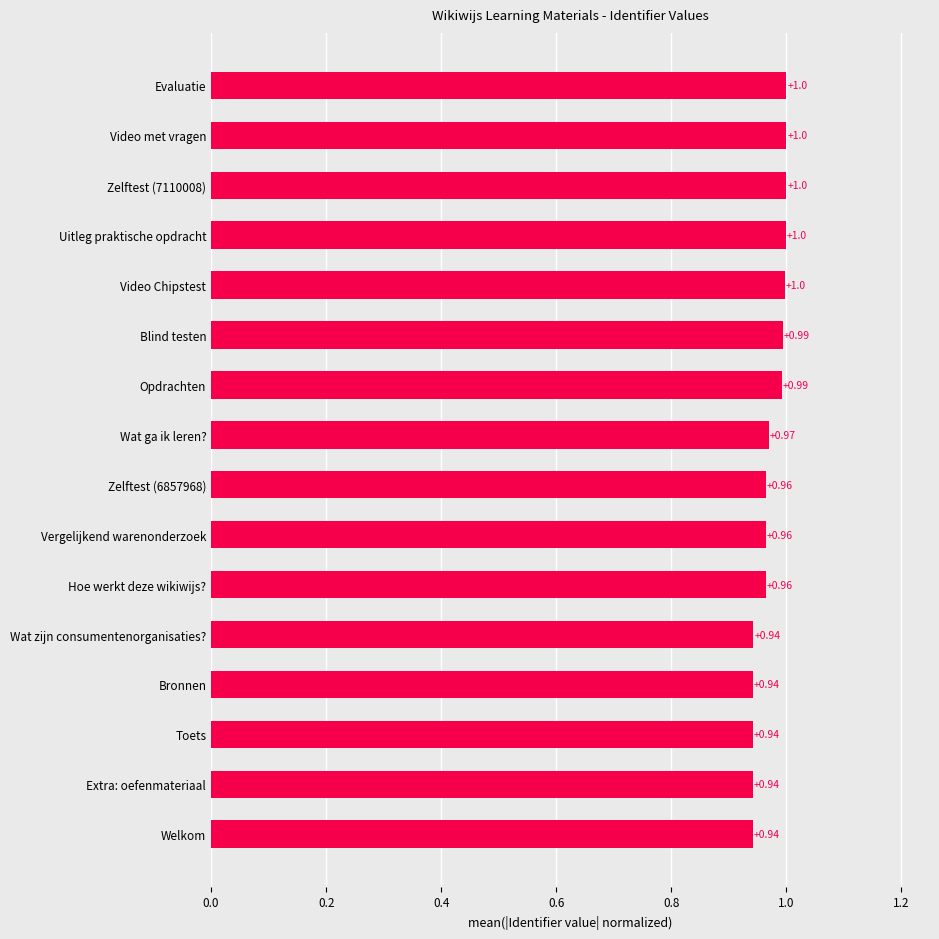

Which has a higher value, Evaluatie or Wat zijn consumentenorganisaties??

Evaluatie